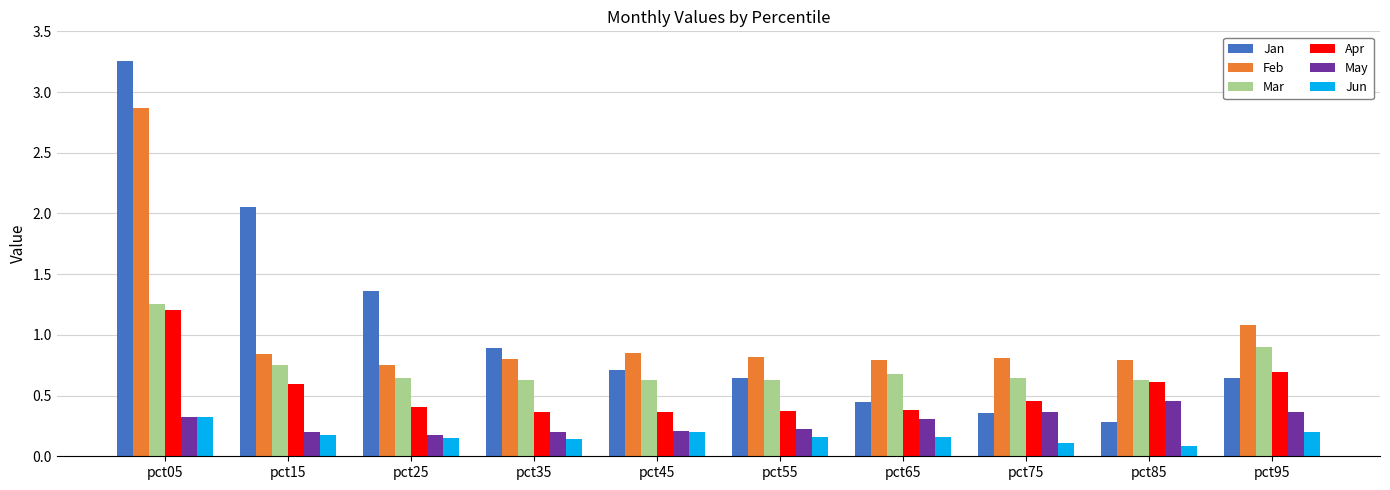

Which category has the highest value in the Mar series?

pct05